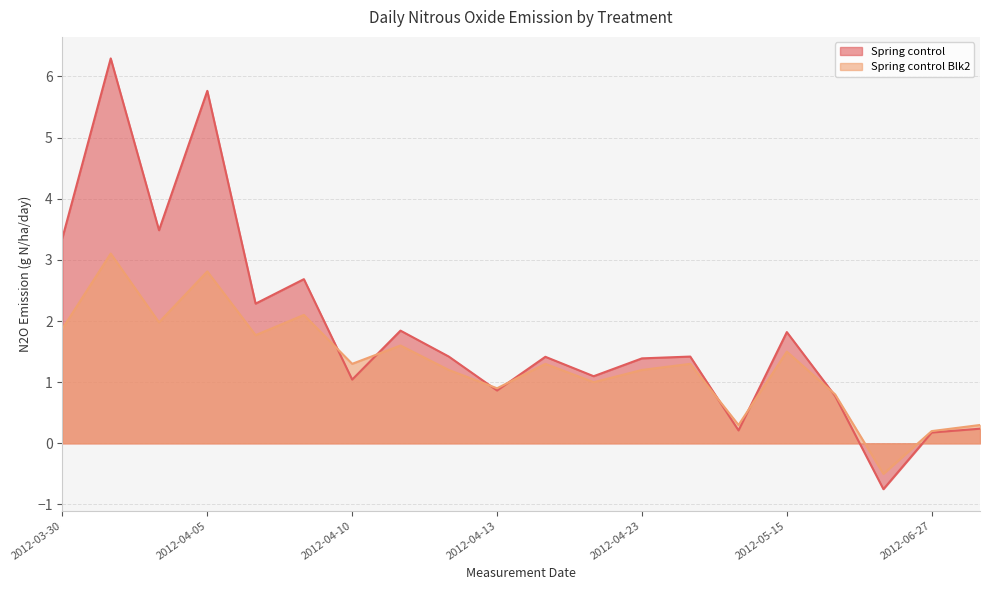

At how many categories does at least one series exceed 0?

19